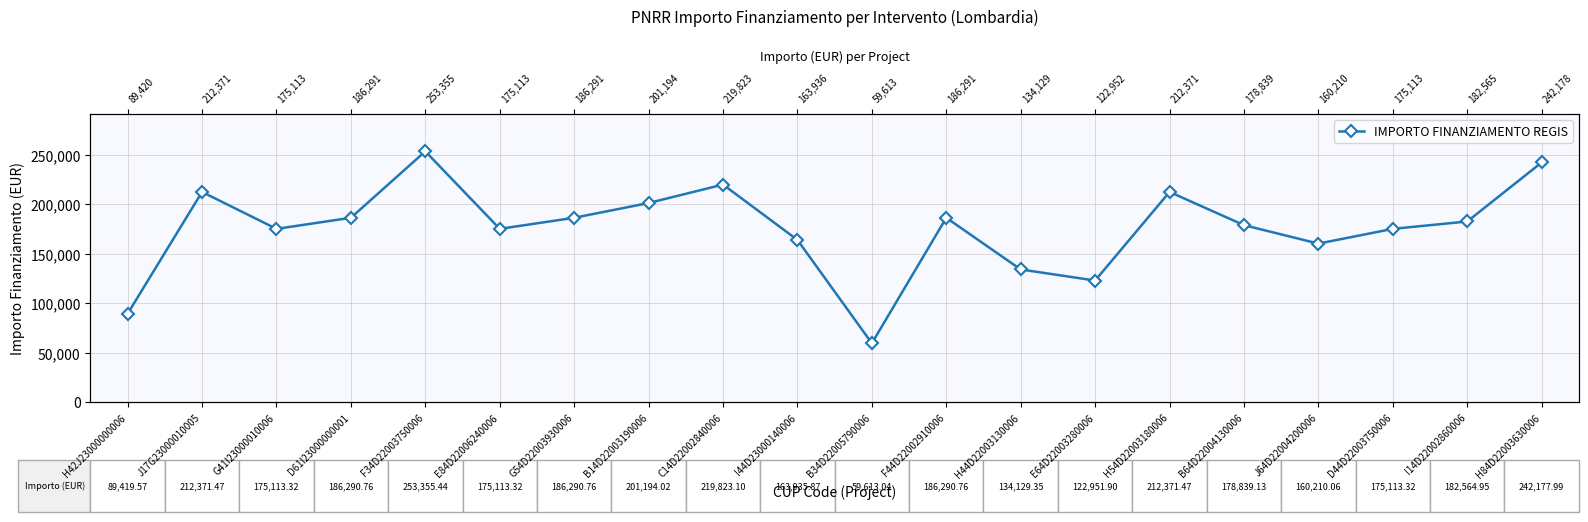

Read the value at H54D22003180006.

212371.5